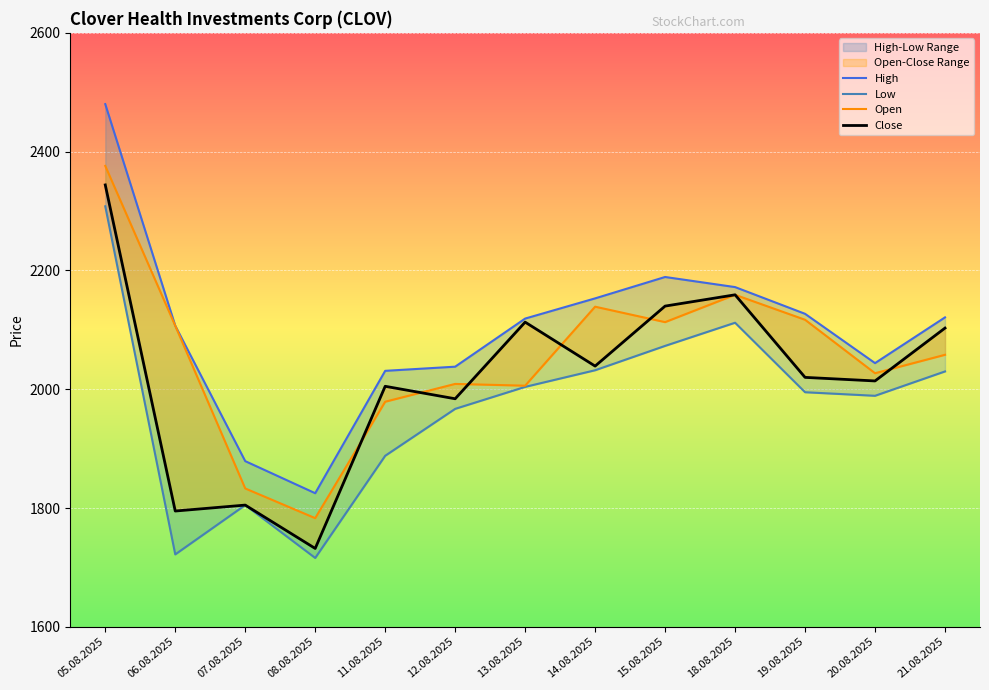

Rank the series at 13.08.2025 from lowest to highest value.

Low, Open, Close, High